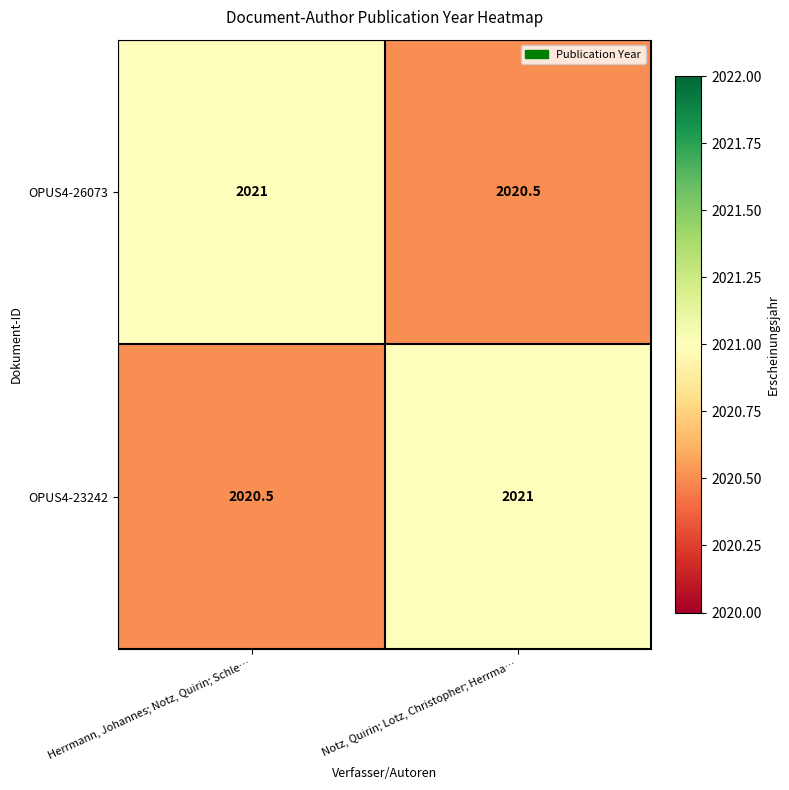

What is the total value across all series at Notz, Quirin; Lotz, Christopher; Herrma…?

4041.5